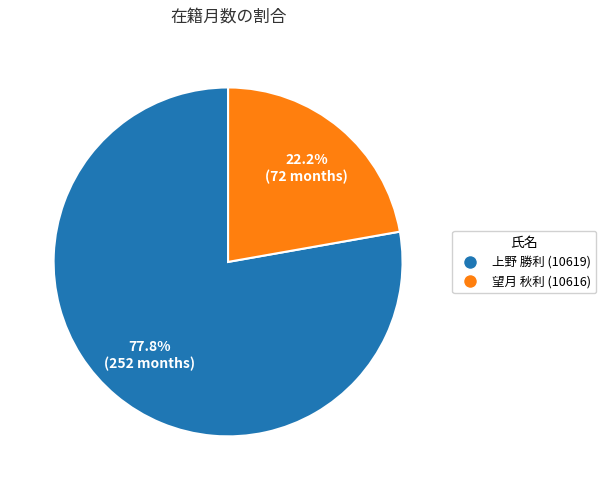

Which category has the smallest portion of the pie?

望月 秋利 (10616)